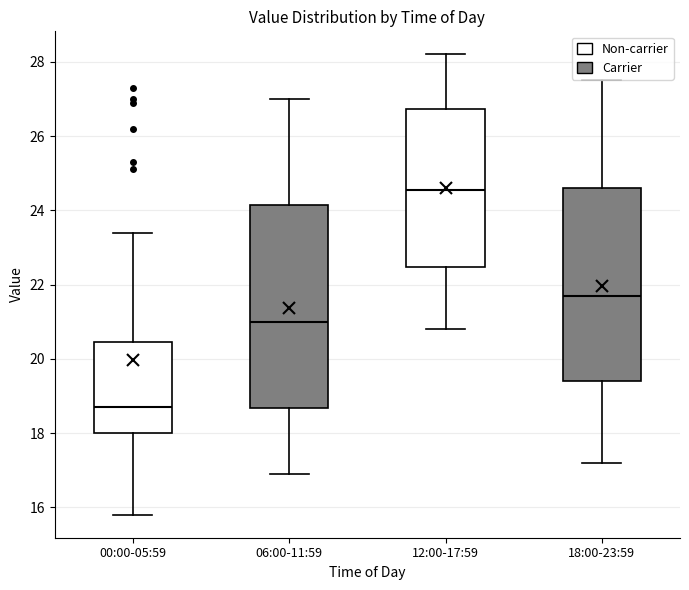

Which box has the highest median line?

12:00-17:59